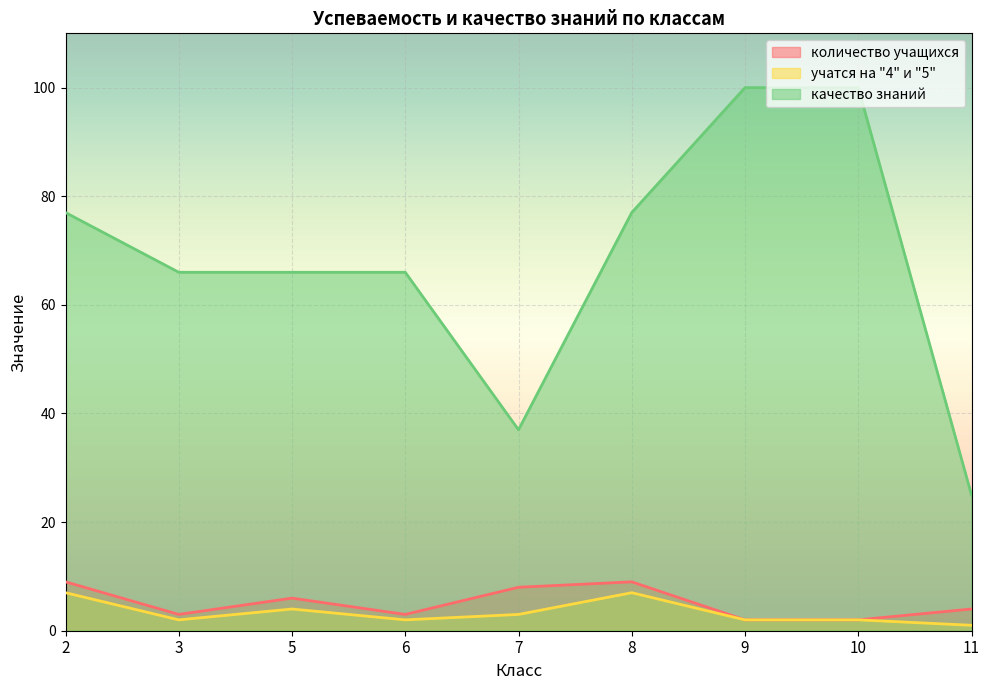

What is the difference between the second highest and second lowest values in the учатся на "4" и "5" series?

5